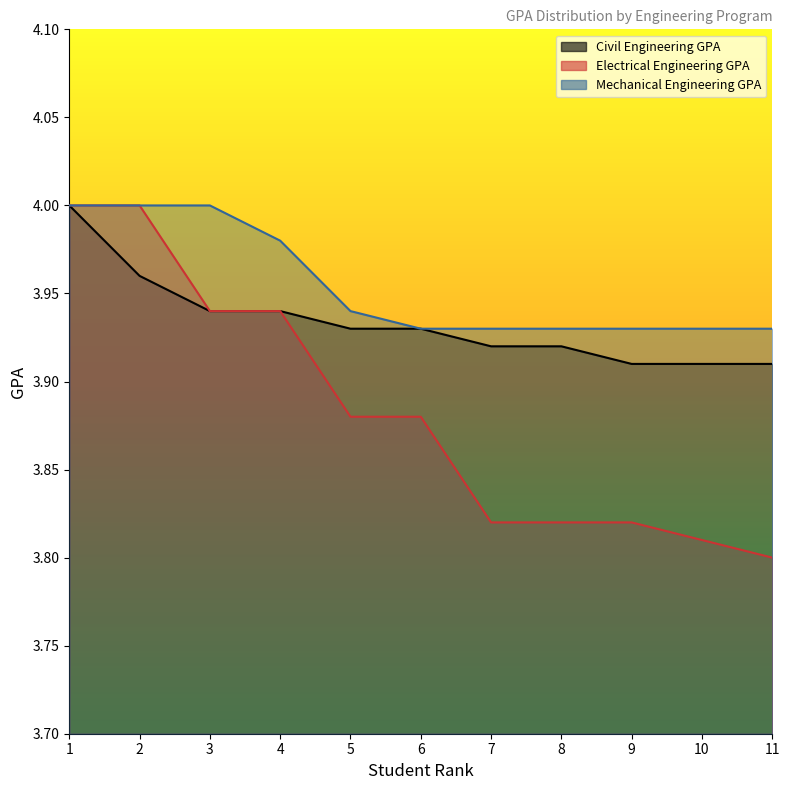

The value of Electrical Engineering GPA at 2 is 4.0. True or false?

True